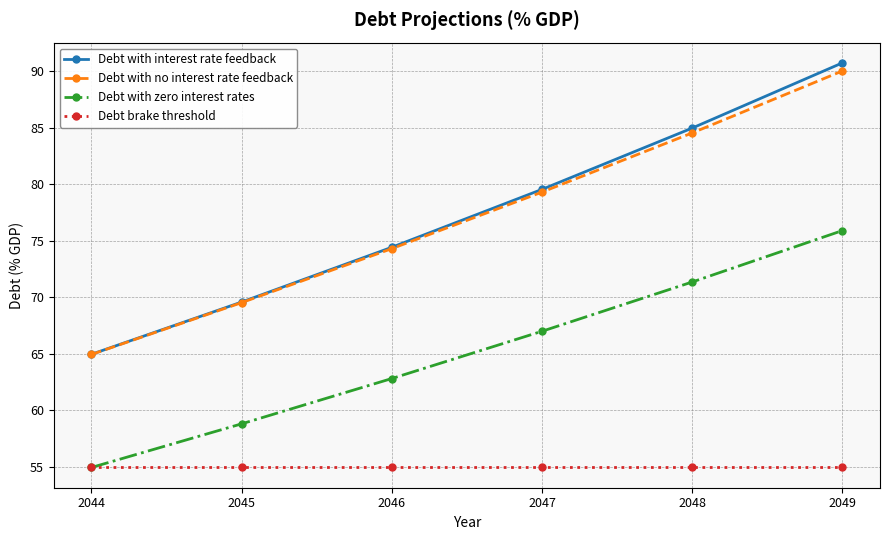

True or false: Debt with zero interest rates and Debt with interest rate feedback intersect in this chart.

False